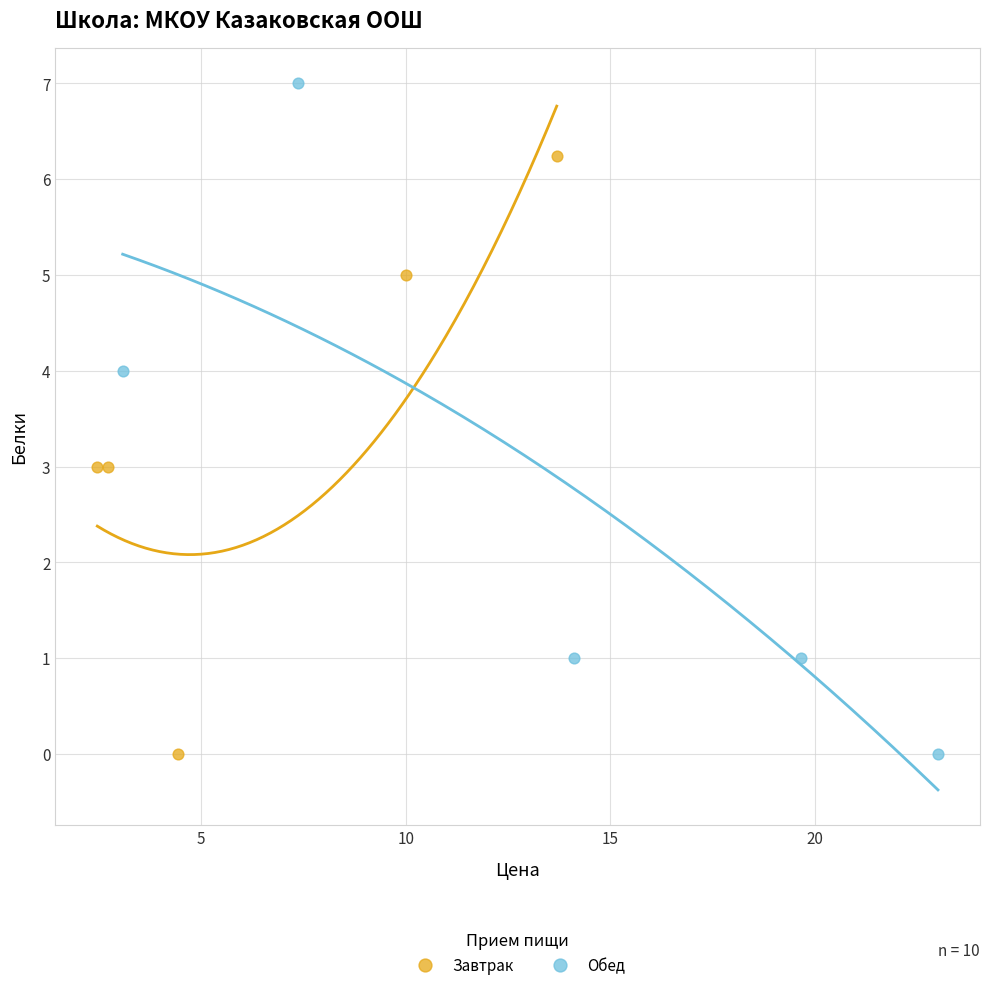

Which series reaches the maximum Y coordinate?

Обед